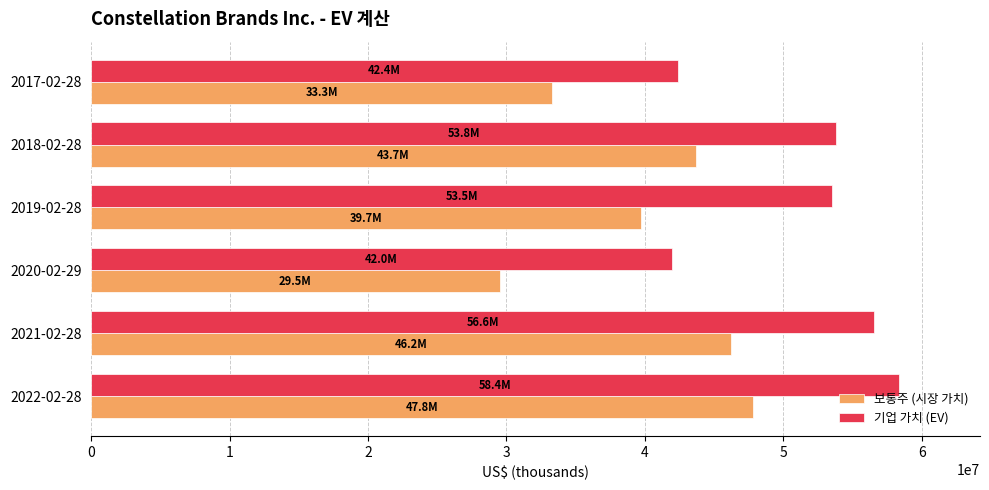

What is the difference between the maximum and minimum values in the 보통주 (시장 가치) series?

18338254